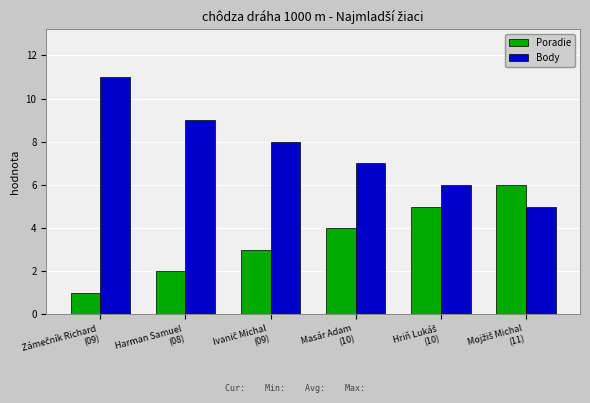

What is the highest value of the Body series?

11